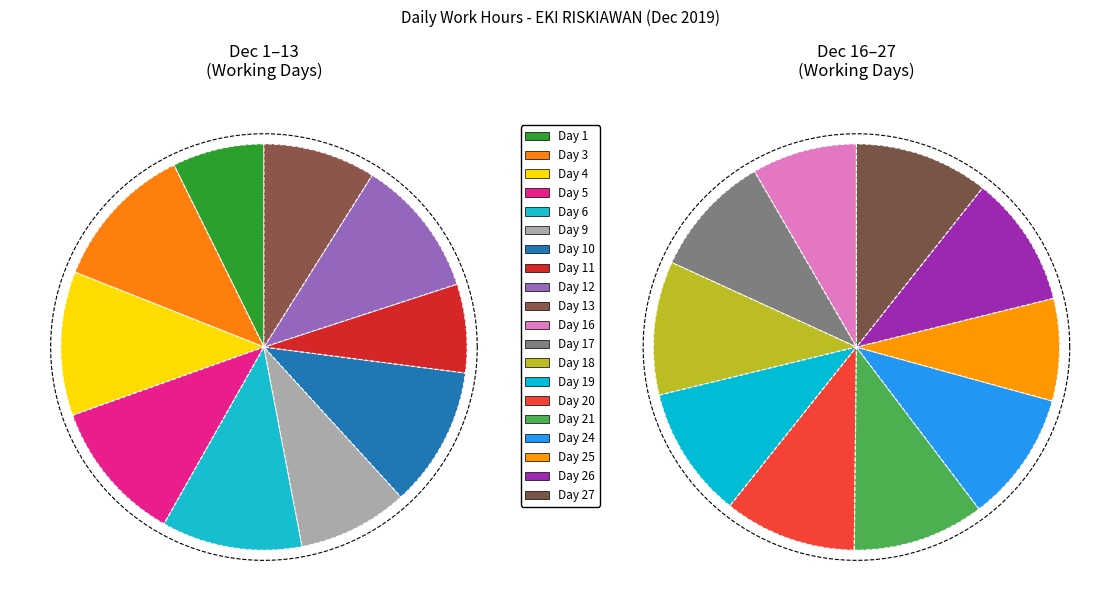

Rank the categories by value from lowest to highest.

8.77, 9.09, 10.82, 10.91, 11.12, 11.14, 13.03, 13.73, 13.85, 13.89, 13.92, 13.94_19, 13.94_21, 13.94_26, 14.02, 14.12, 14.15, 14.18, 14.25, 14.53